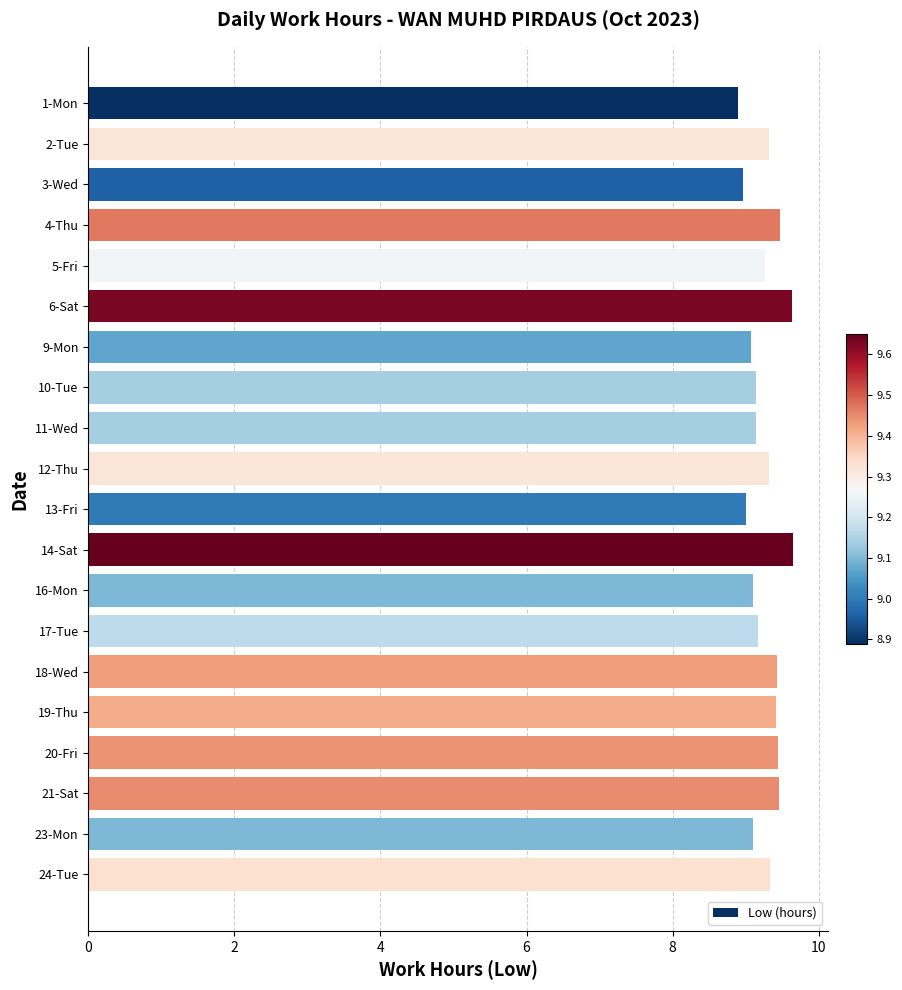

What is the difference between the maximum and minimum values?

0.8